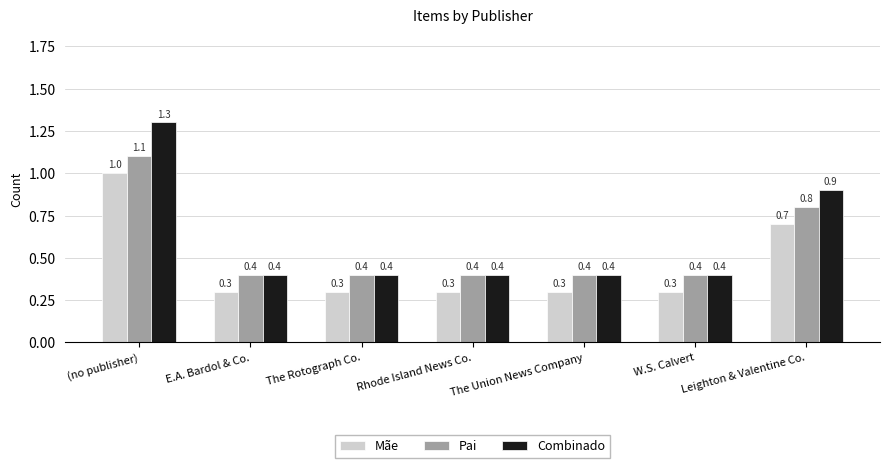

What are all the series names shown in the legend?

Mãe, Pai, Combinado